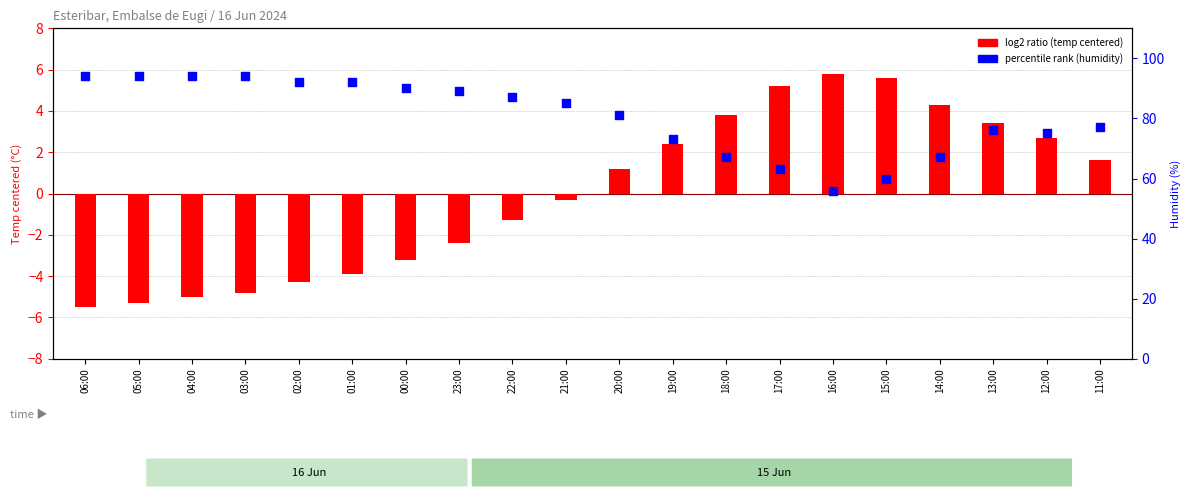

What is the total value across all series at 20:00?

82.2